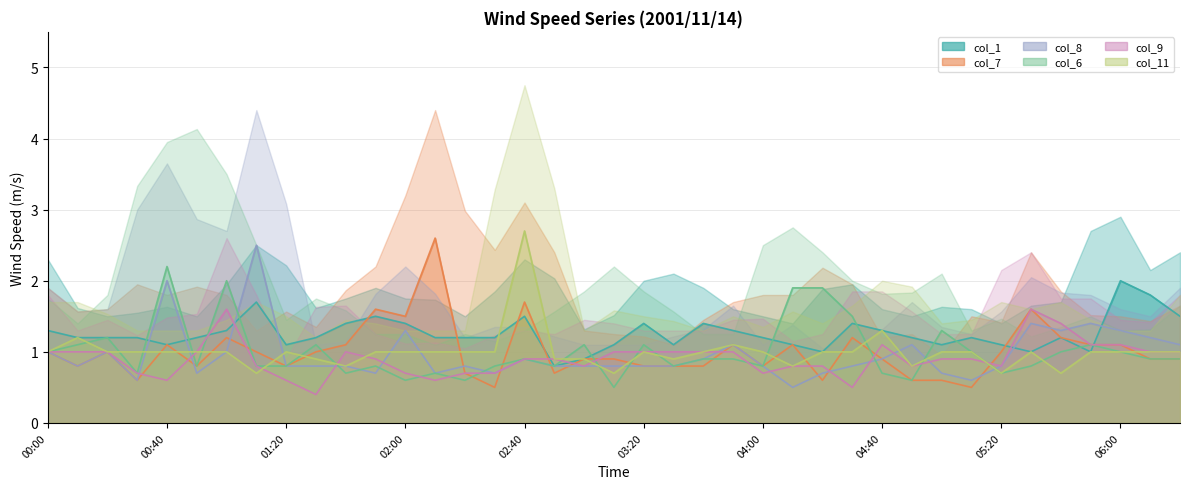

What is the minimum value shown in the chart?

0.4